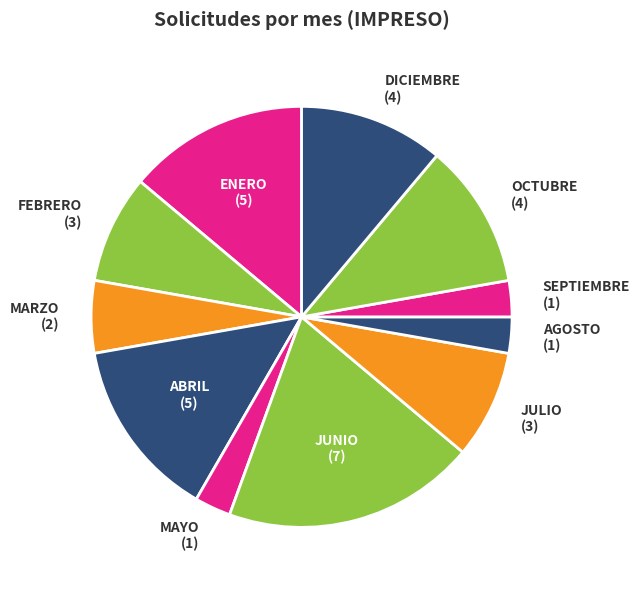

True or false: FEBRERO (3) accounts for 8% of the total.

True